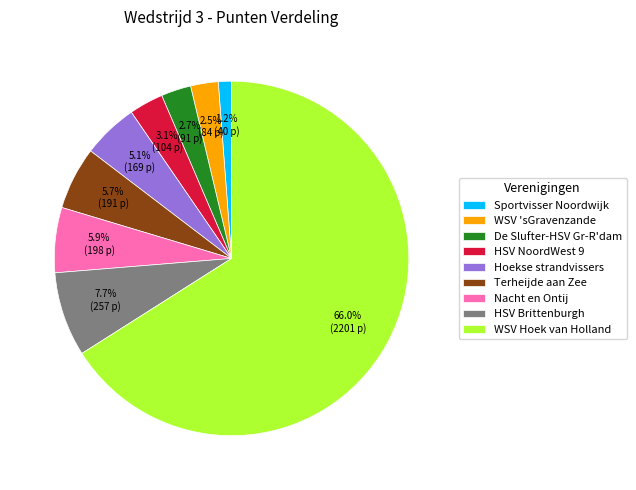

Does WSV Hoek van Holland account for over 50% of the chart?

Yes